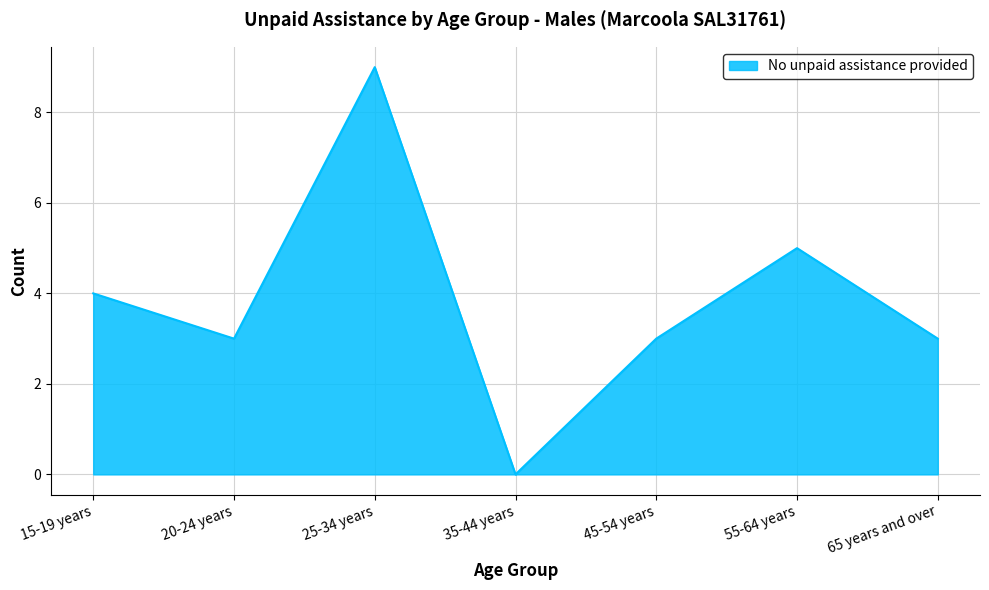

How many lines are shown in the chart?

1